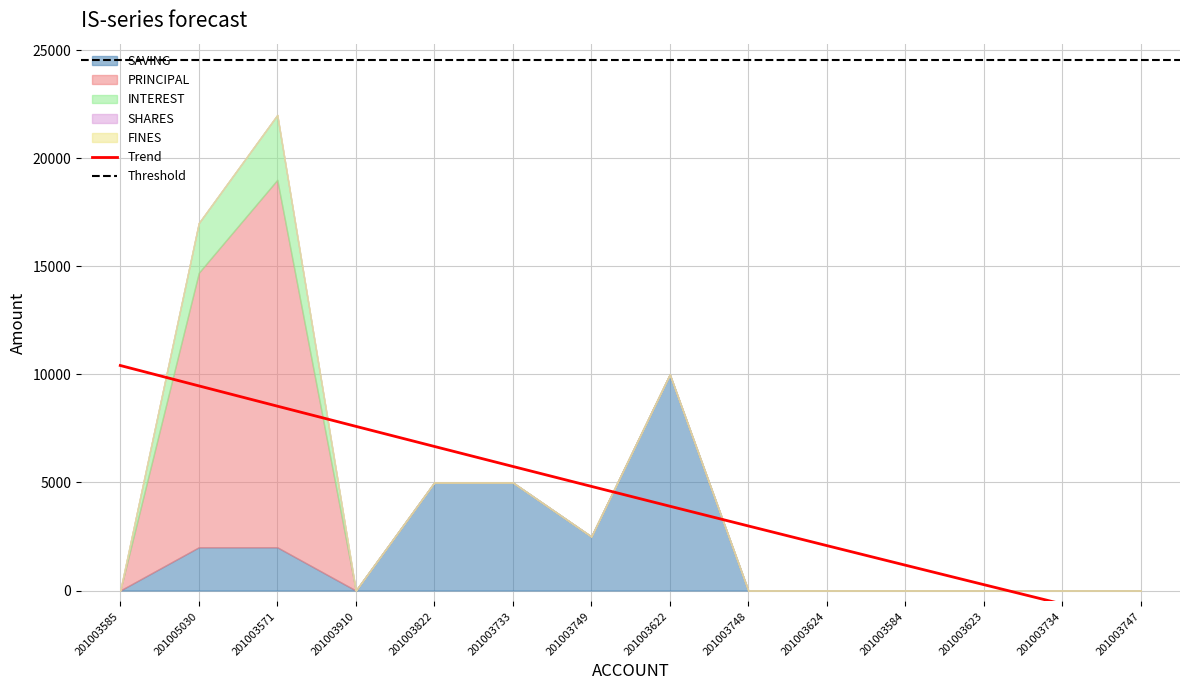

Which has a higher value, 201003733 or 201003749?

201003733